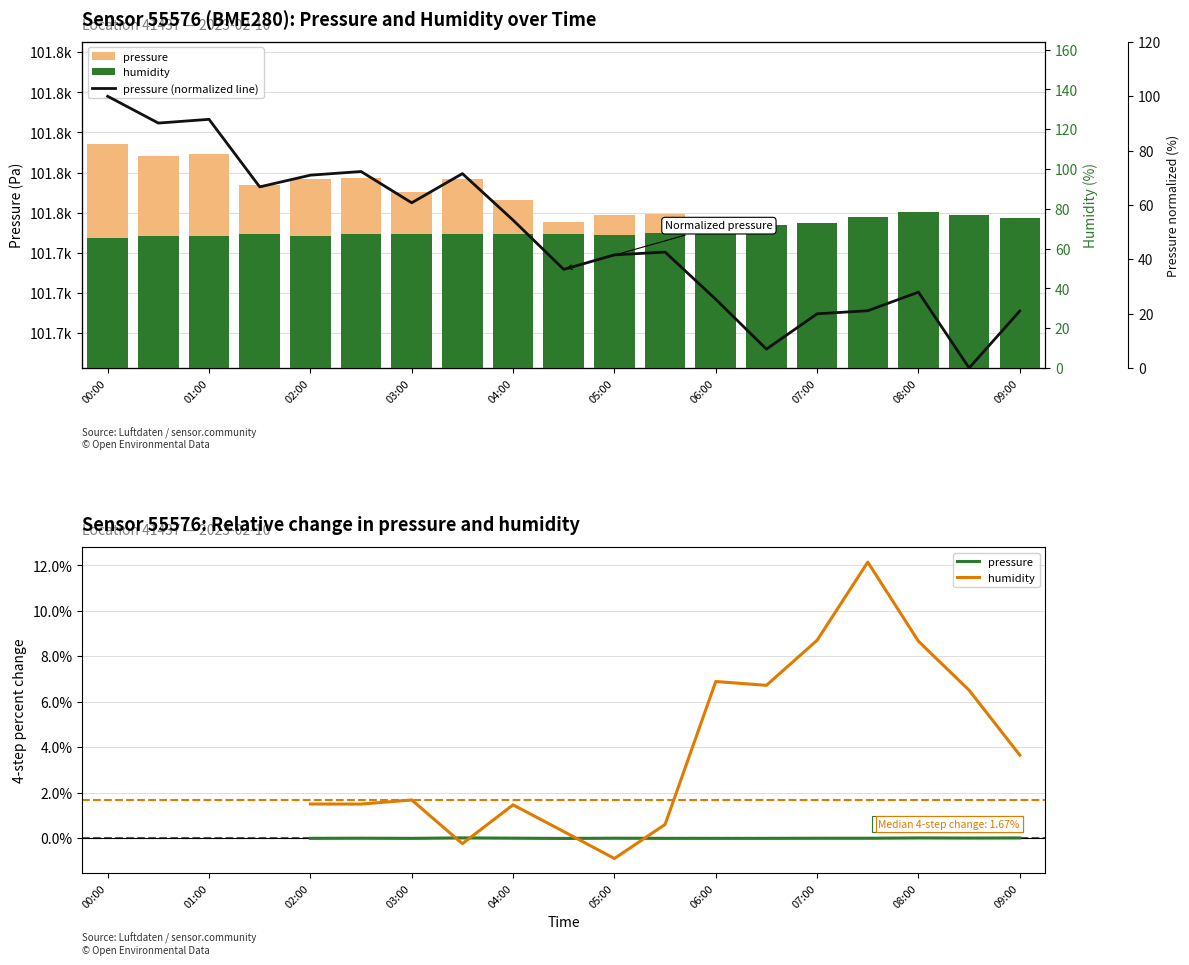

What is the total value across all series at 15?

97.0